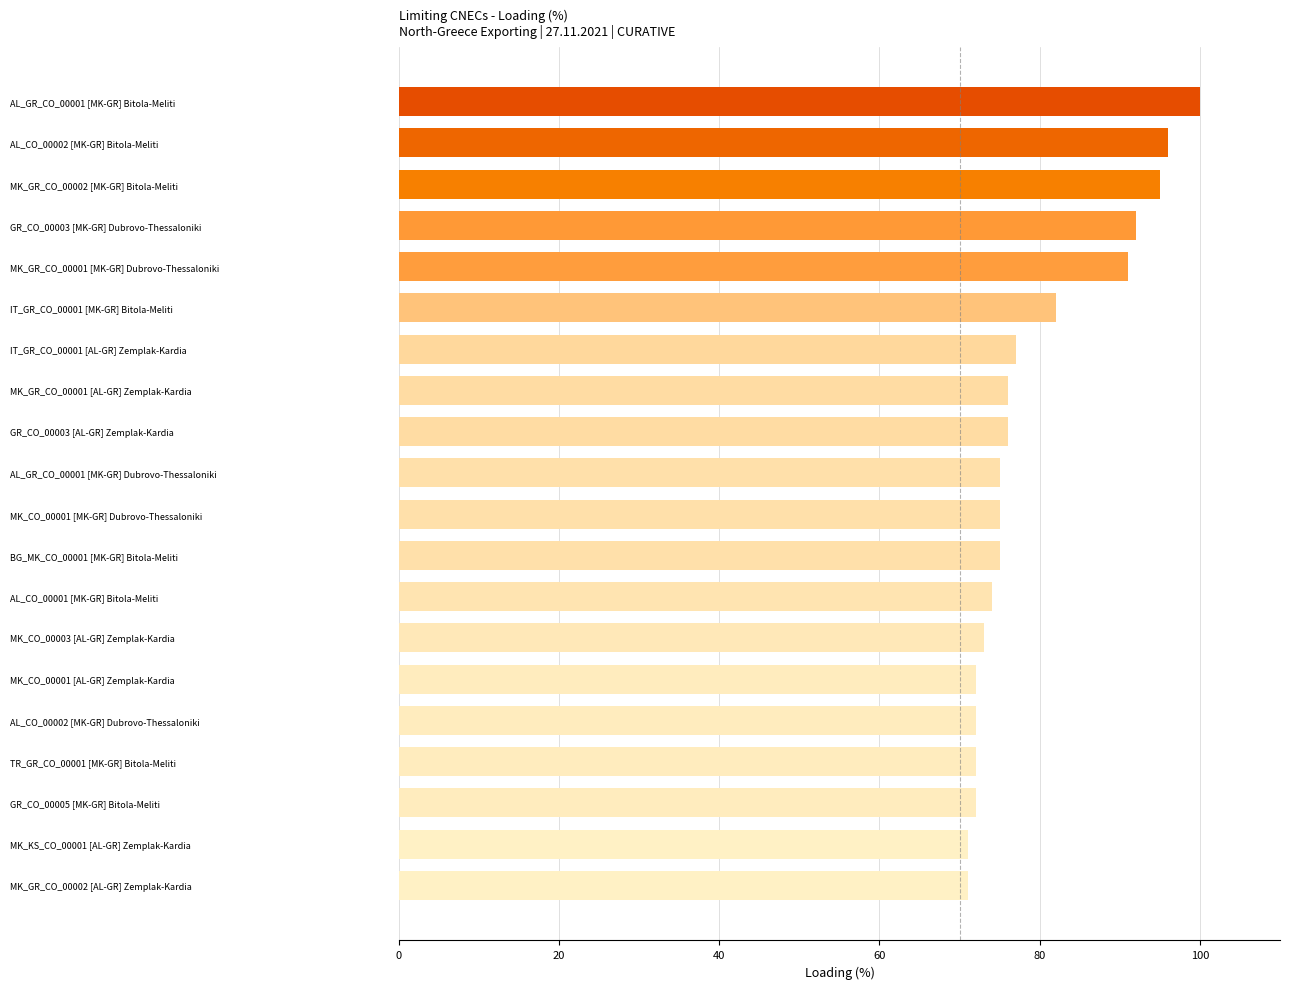

What is the average value?

79